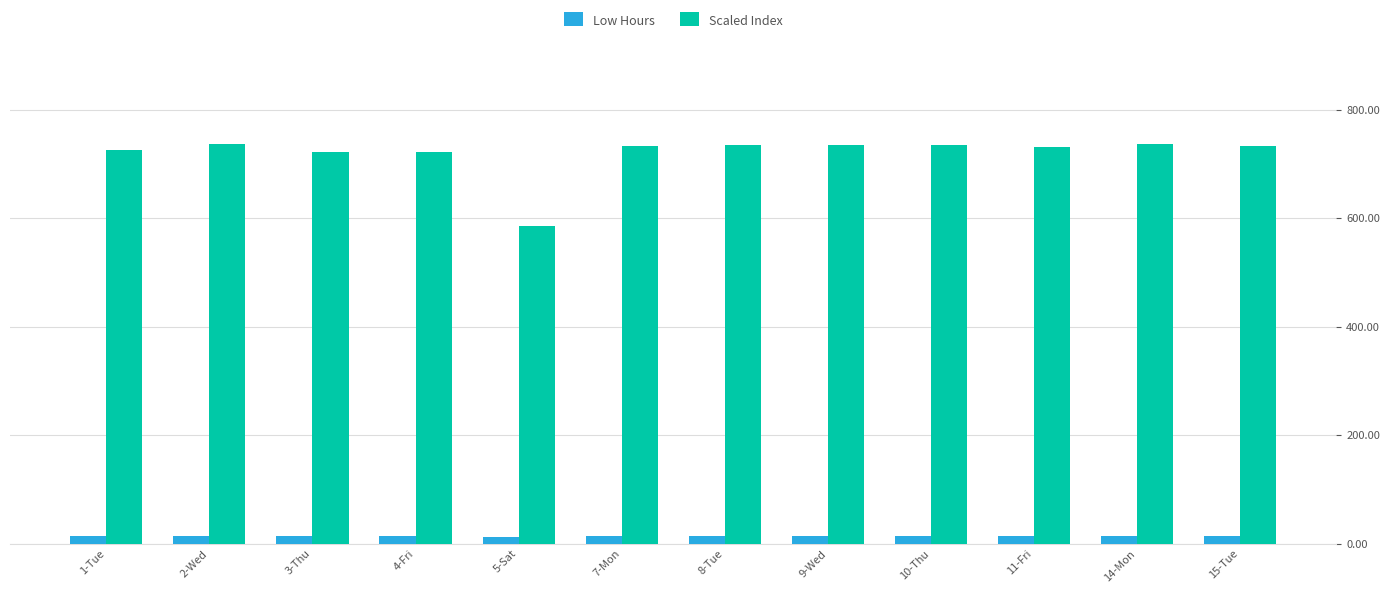

How many data points in Low Hours are less than 14?

1